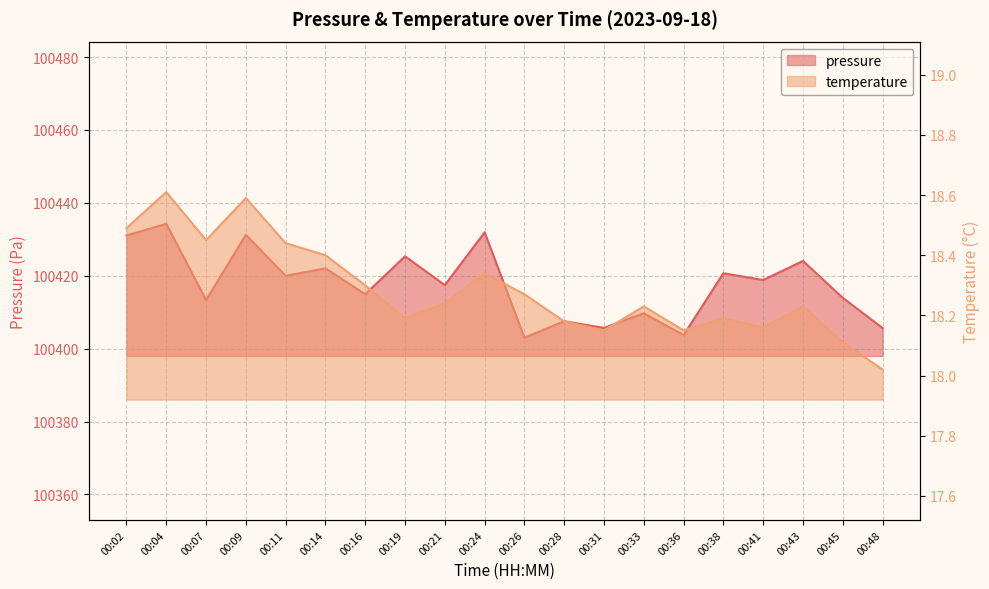

What is the smallest value displayed?

18.0